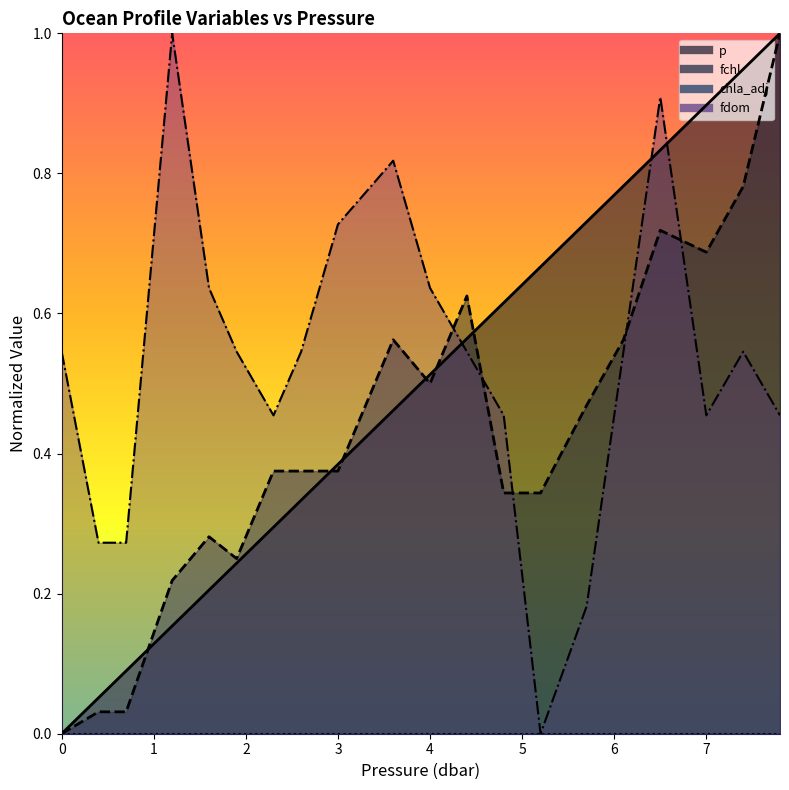

List the labels in order of p value, largest first.

7.8, 7.4, 7.0, 6.5, 6.1, 5.7, 5.2, 4.8, 4.4, 4.0, 3.6, 3.0, 2.6, 2.3, 1.9, 1.6, 1.2, 0.7, 0.4, 0.0